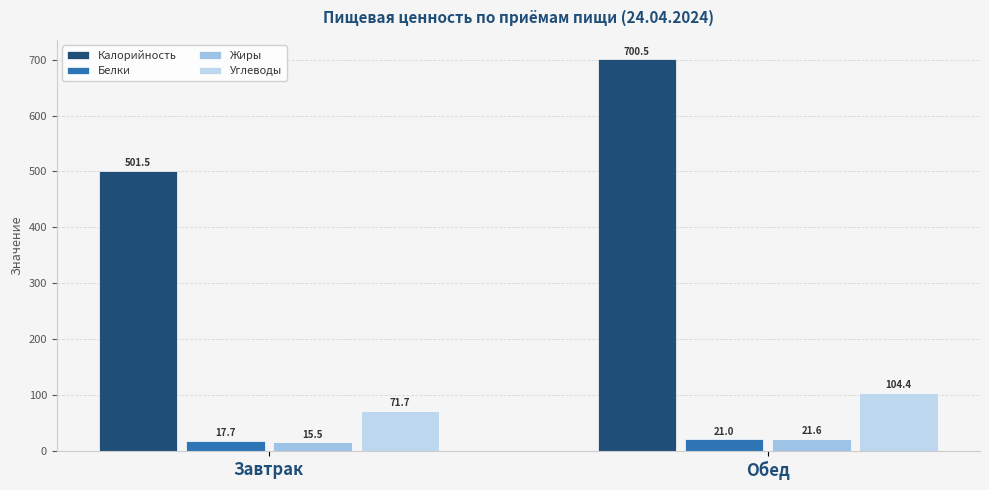

The Жиры series shows 20.7 at Завтрак. True or false?

False